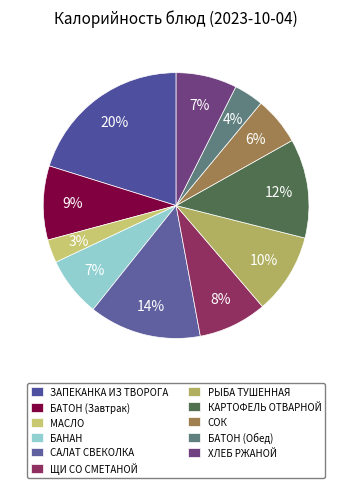

What percentage is the САЛАТ СВЕКОЛКА slice, to the nearest percent?

14%